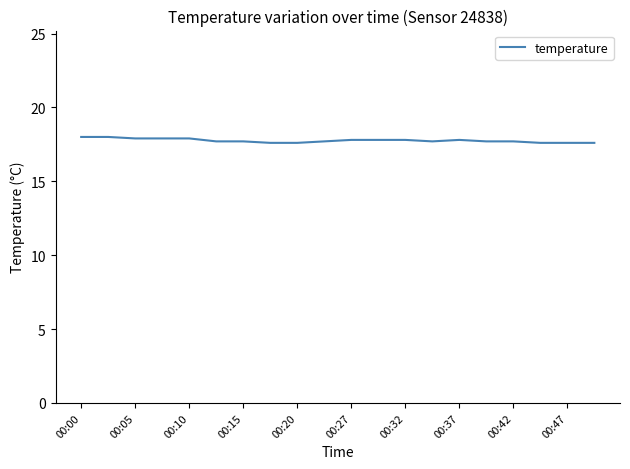

What is the smallest value displayed?

17.6